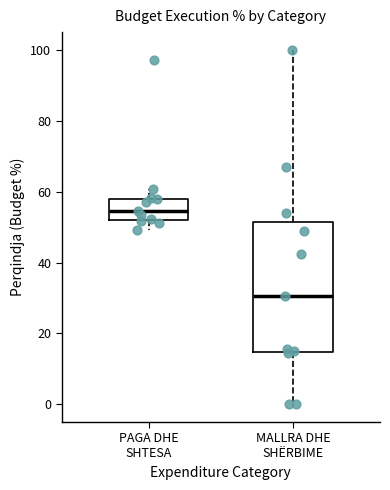

Which box's median line is the lowest?

MALLRA DHE SHËRBIME